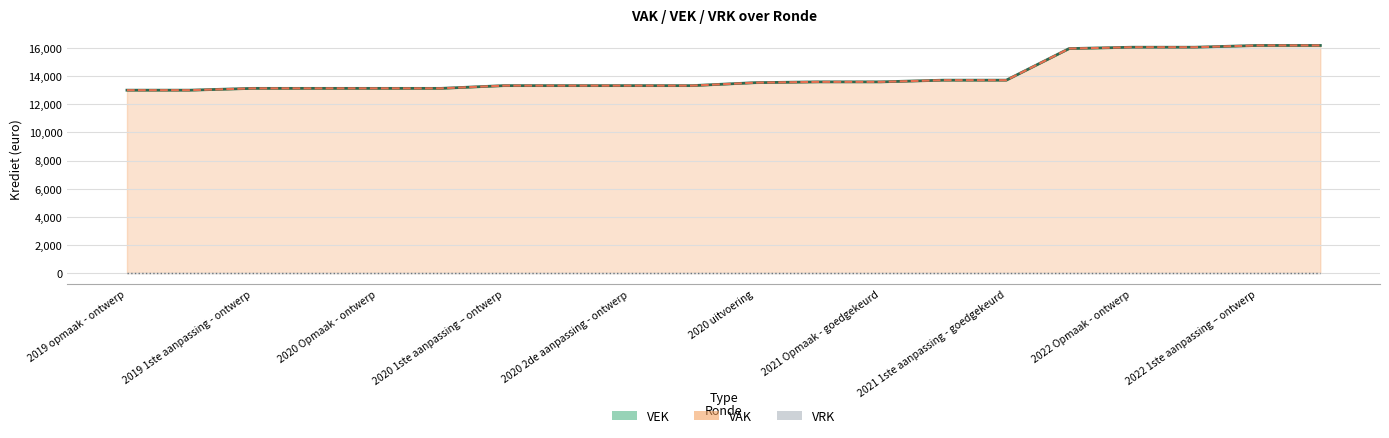

True or false: VAK has more than 1 points higher than both neighbors.

False